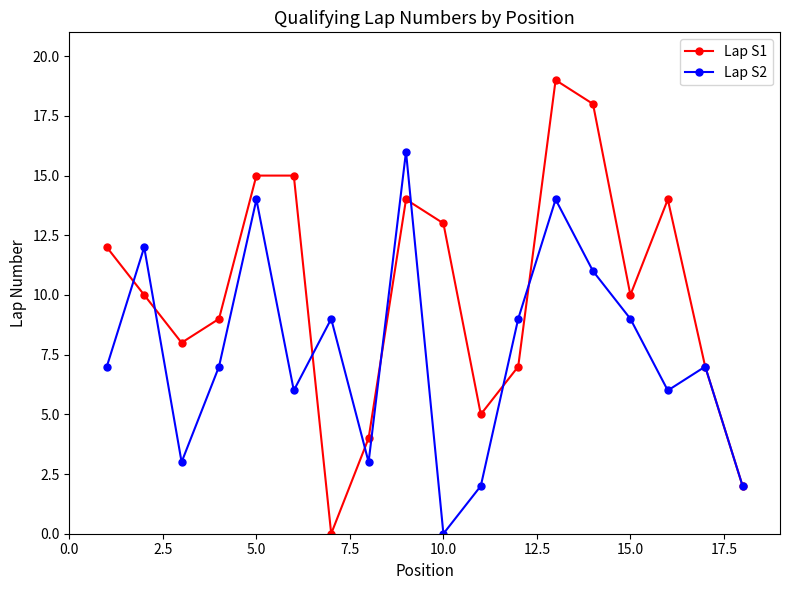

How many values in Lap S2 are above zero?

17